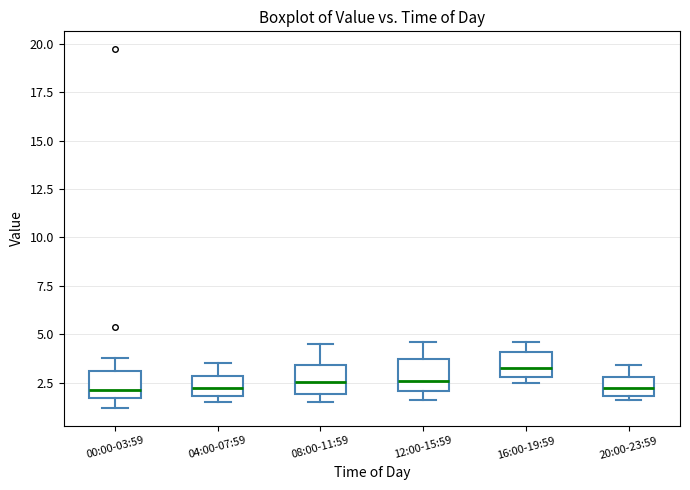

Reading left to right, read every box against the y-axis: the position of its median line, the range the box covers, and the ends of its whiskers. The values are not printed on the chart, so give them approximately, as read against the axis.

00:00-03:59: median 2.0, box 1.5 to 3.0, whiskers 1.0 to 4.0
04:00-07:59: median 2.0 (inside the box), box 2.0 to 3.0, whiskers 1.5 to 3.5
08:00-11:59: median 2.5, box 2.0 to 3.5, whiskers 1.5 to 4.5
12:00-15:59: median 2.5, box 2.0 to 3.5, whiskers 1.5 to 4.5
16:00-19:59: median 3.5, box 3.0 to 4.0, whiskers 2.5 to 4.5
20:00-23:59: median 2.0 (inside the box), box 2.0 to 3.0, whiskers 1.5 to 3.5